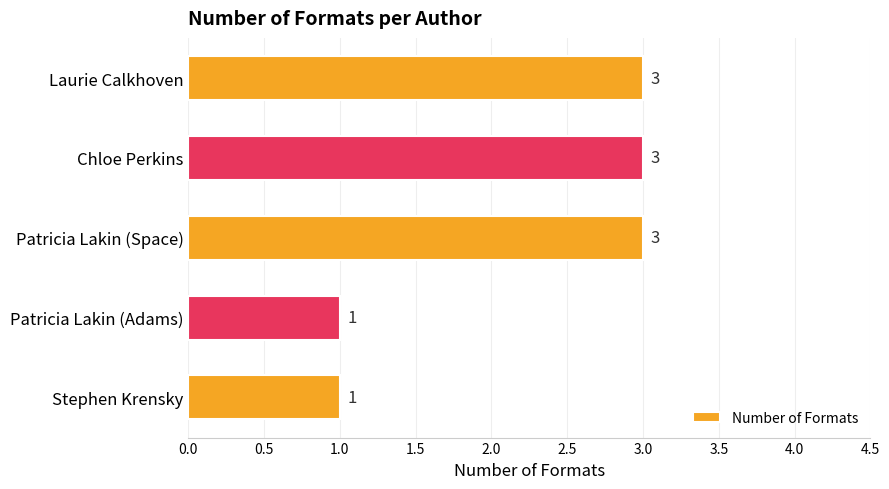

What is the greatest value displayed?

3